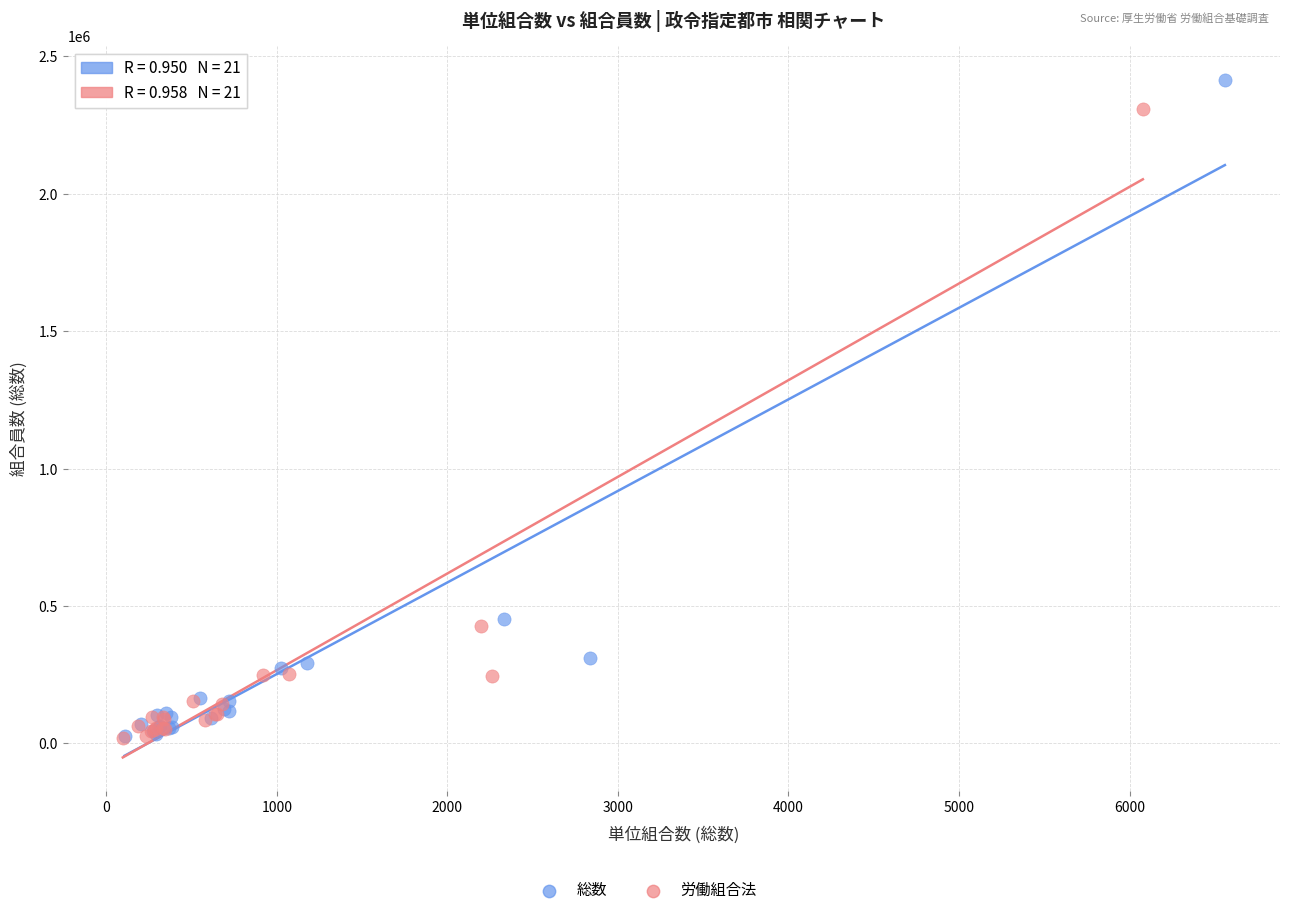

Which series has the largest Y range (max minus min)?

総数